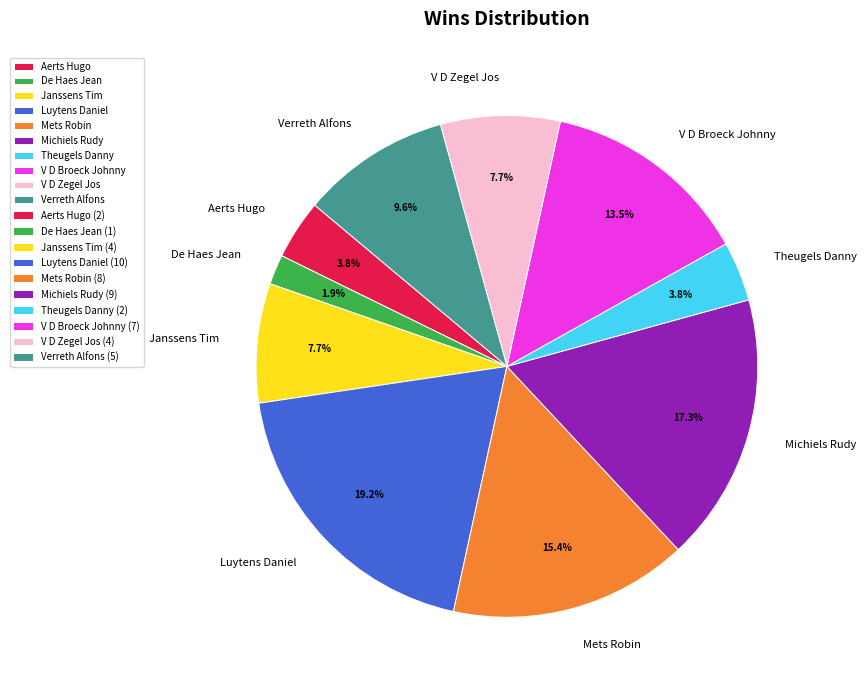

How many segments does this pie chart have?

10